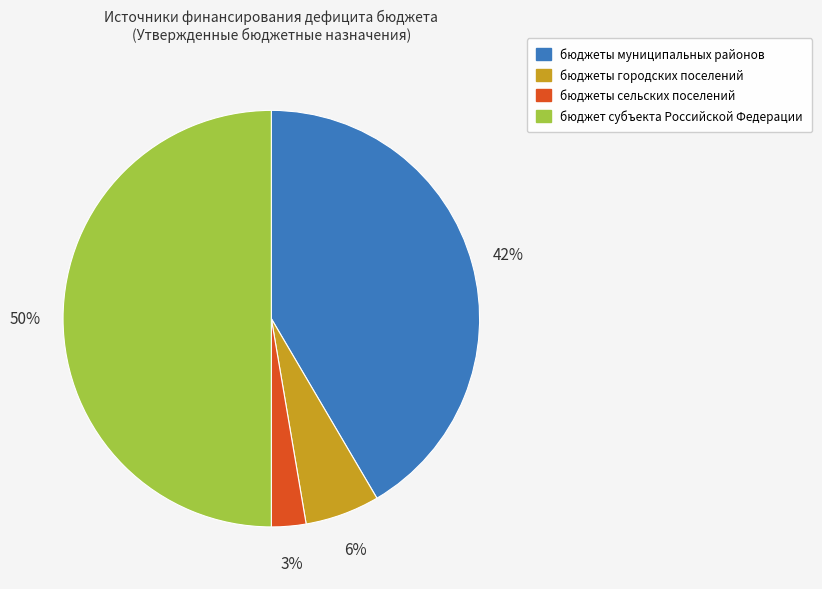

To the nearest percent, what percentage of the pie is бюджет субъекта Российской Федерации?

50%